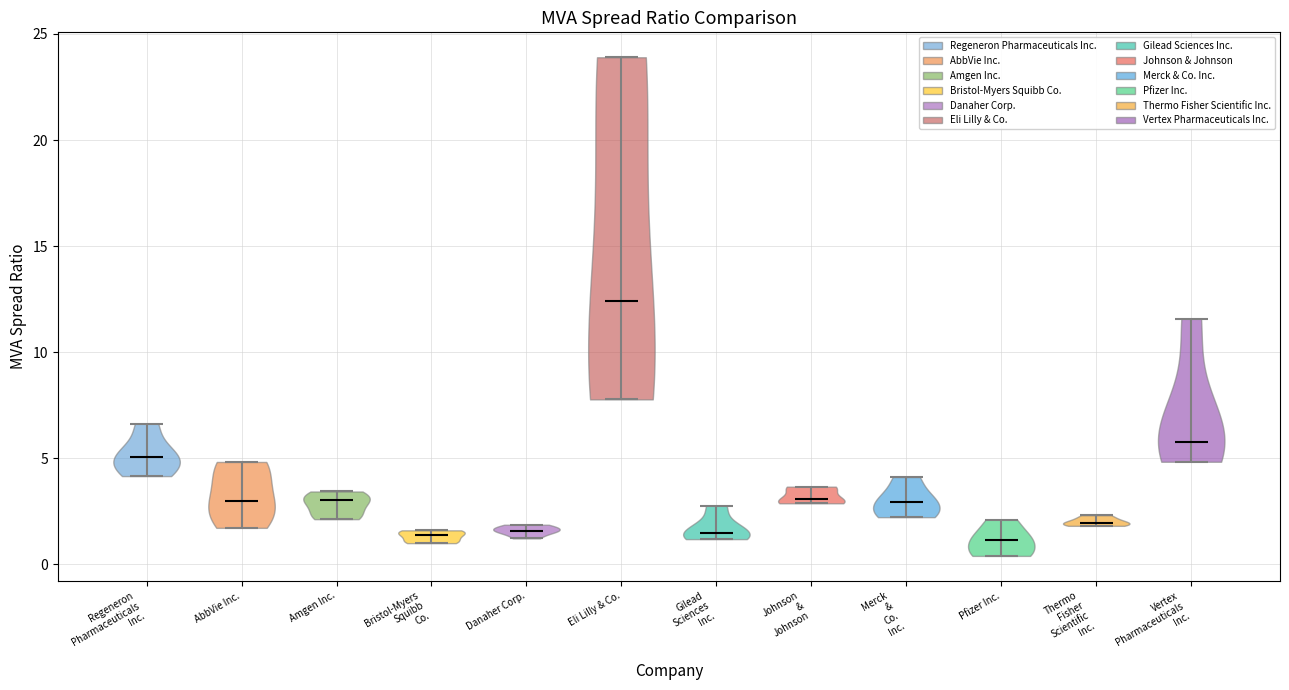

What is the lowest point the violin for Amgen Inc. reaches on the y-axis? The values are not printed on the chart, so give them approximately, as read against the axis.

2.0